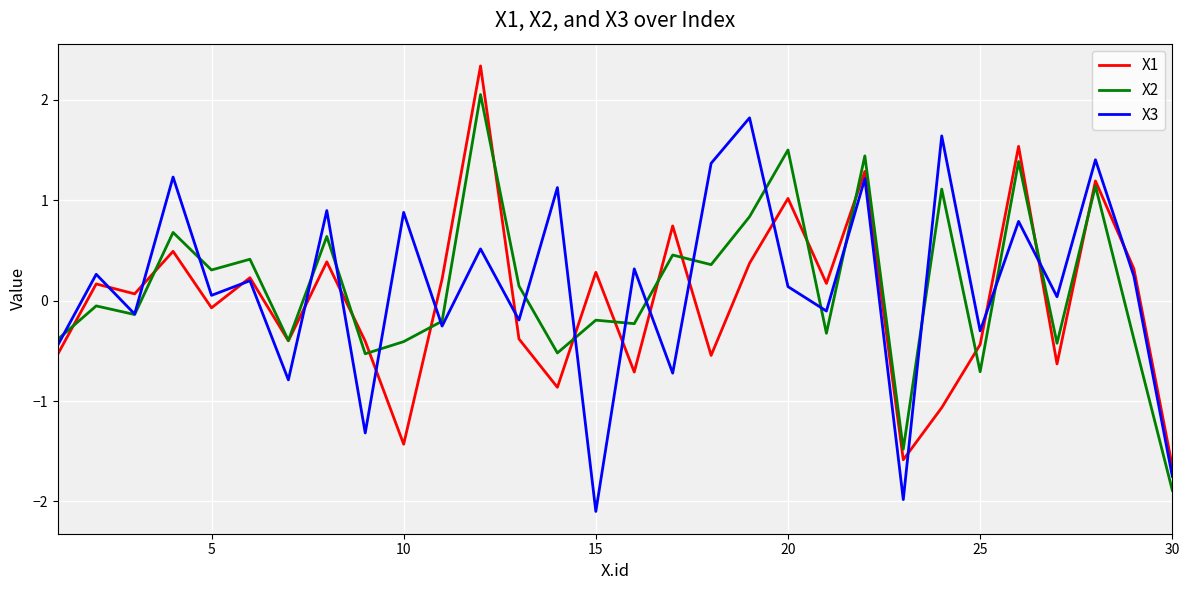

What is the highest value of the X2 series?

2.1